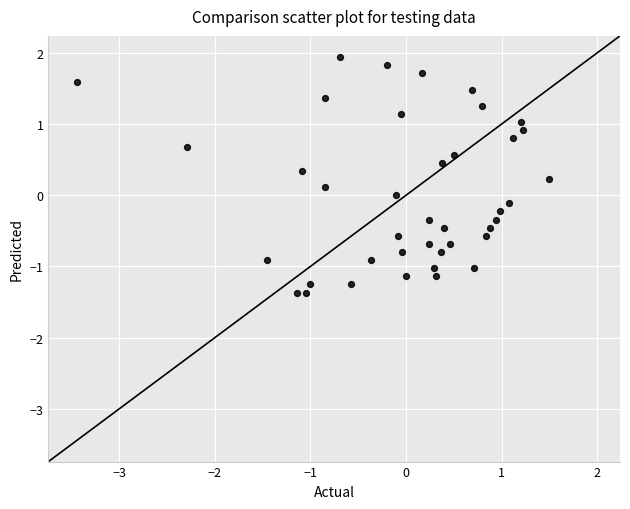

What is the range of X values (max minus min)?

4.9